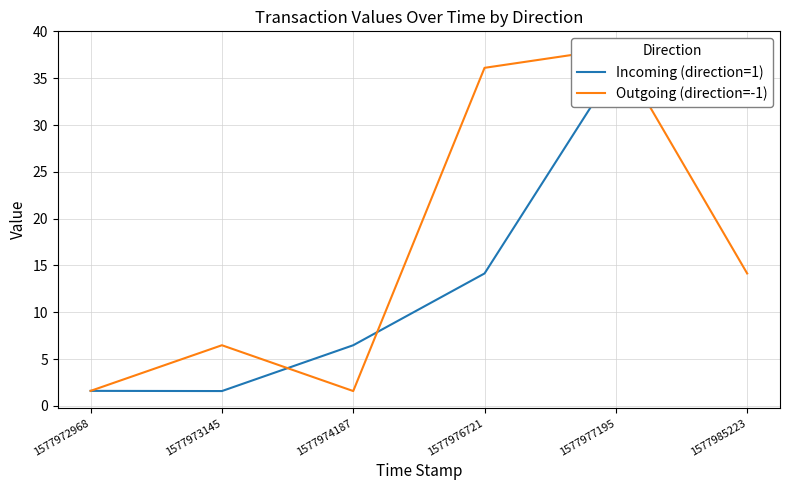

Where is Outgoing (direction=-1) nearest to the value 19?

1577985223